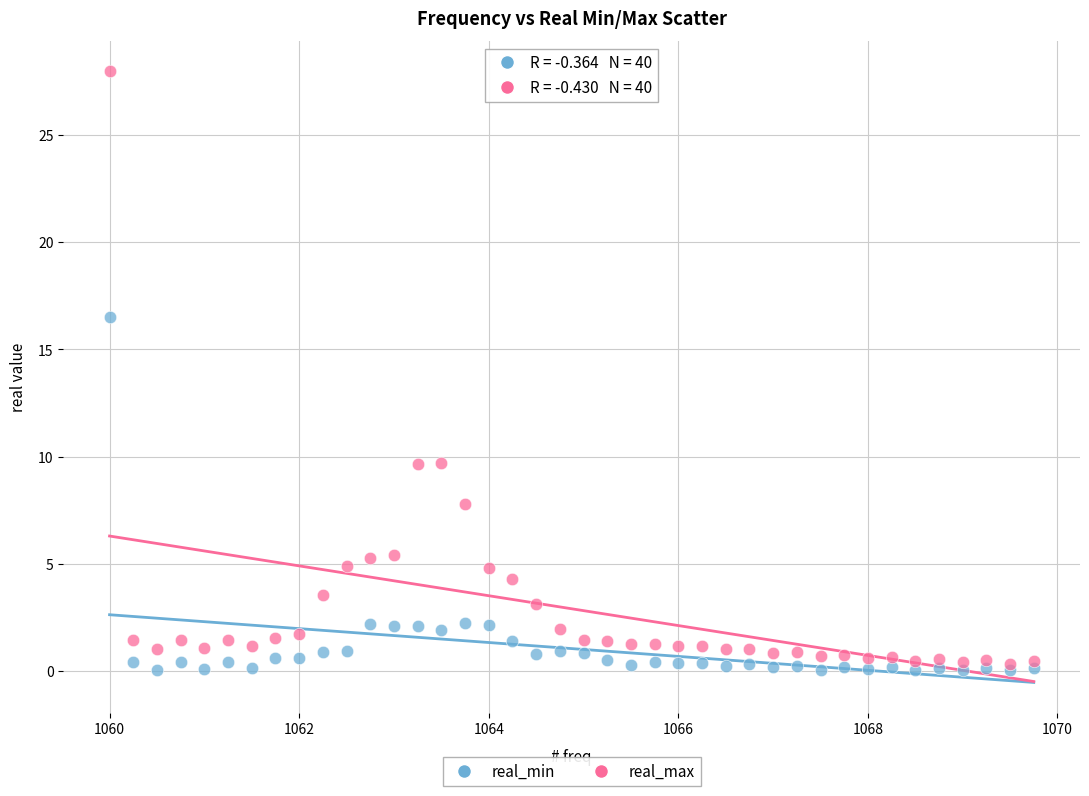

In the real_max series, what Y value is closest to 14?

9.7